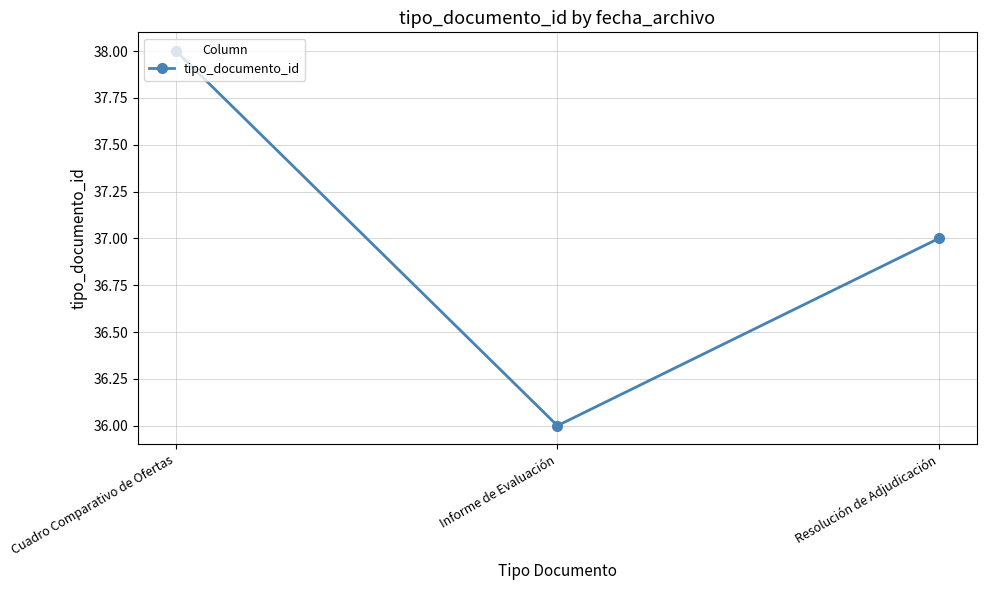

Rank the categories by value from lowest to highest.

Informe de Evaluación, Resolución de Adjudicación, Cuadro Comparativo de Ofertas